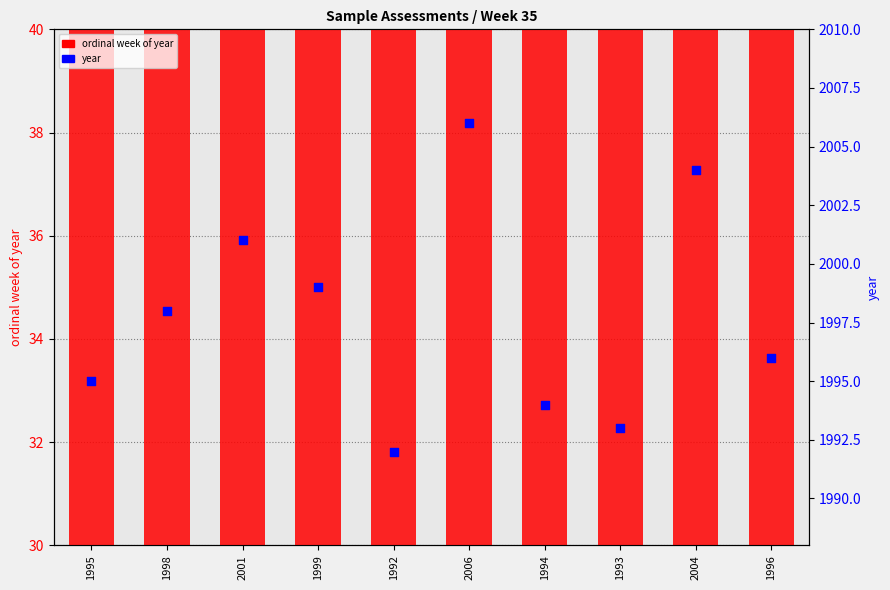

At how many categories does at least one series exceed 760?

10